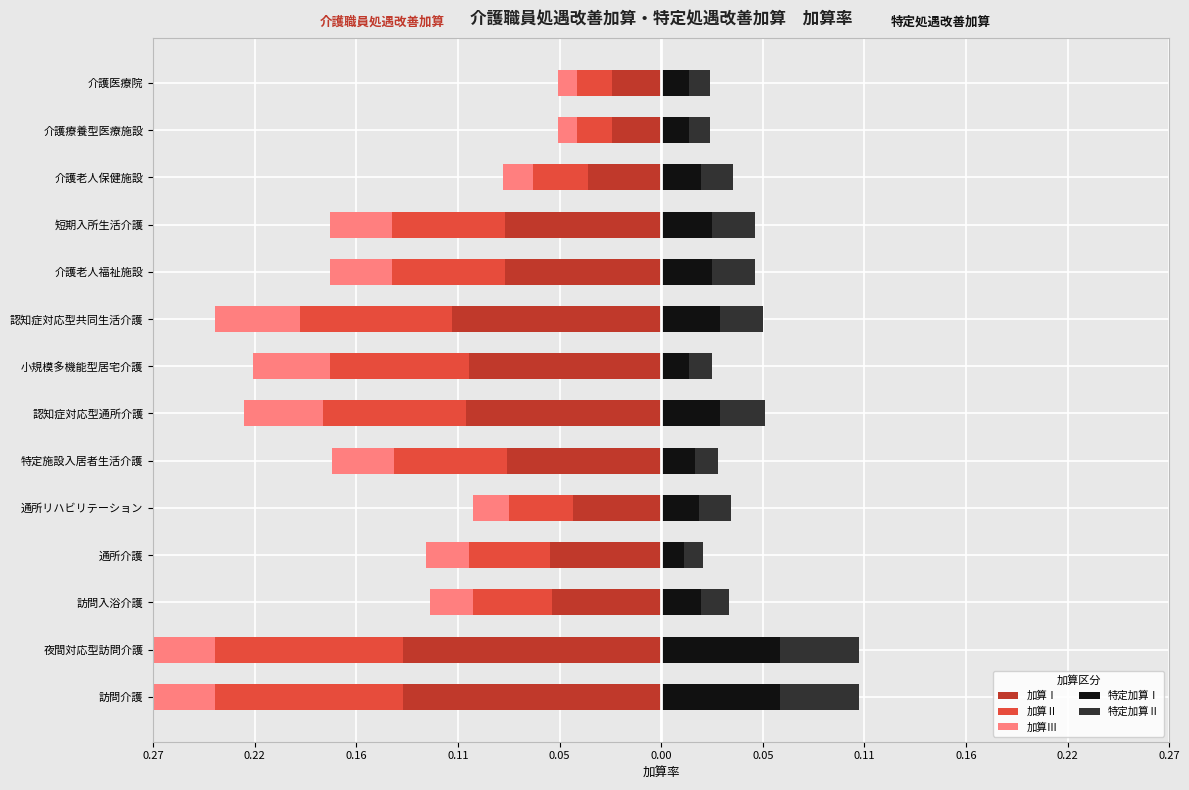

Is the value of 特定加算Ⅰ at 通所介護 greater than the value of 加算Ⅲ at 夜間対応型訪問介護?

Yes